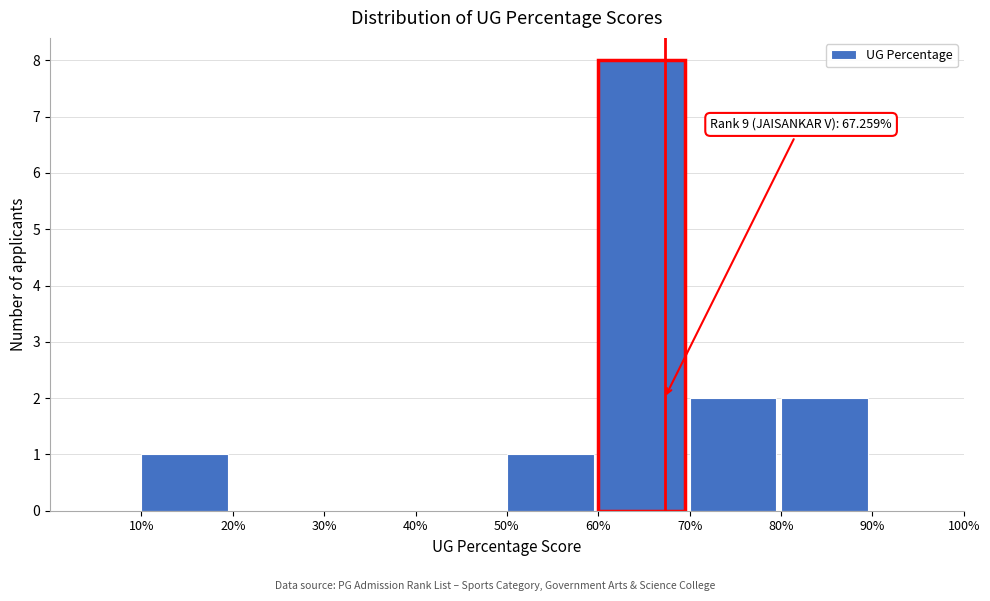

Which range on the x-axis has the tallest bar?

60% to 70%